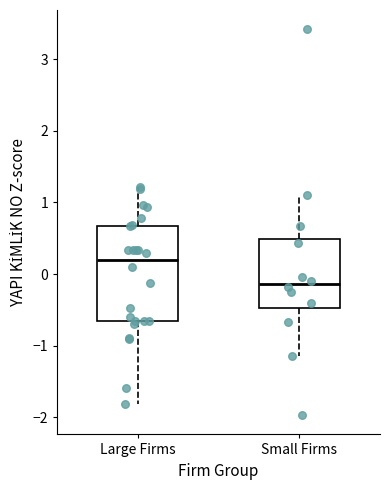

Reading left to right, transcribe this box plot: for each box, give where its median line is, the range the box spans, and where its two whiskers end, as read against the y-axis. The values are not printed on the chart, so give them approximately, as read against the axis.

Large Firms: median 0.2, box -0.7 to 0.7, whiskers -1.8 to 1.2
Small Firms: median -0.1, box -0.5 to 0.5, whiskers -1.1 to 1.1